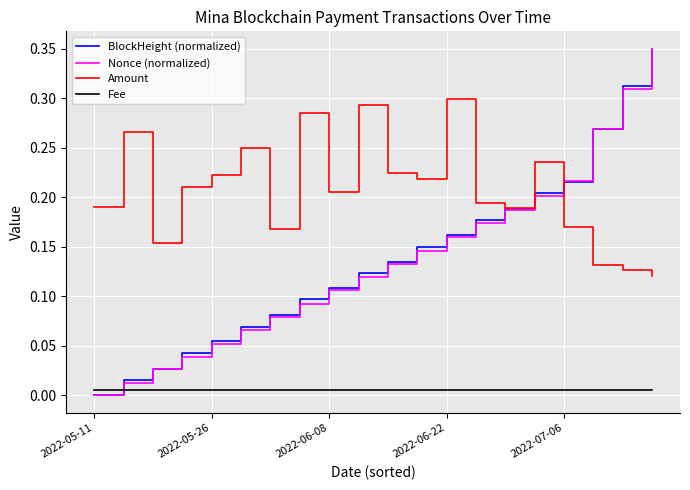

Which series has the largest total across all categories?

Amount